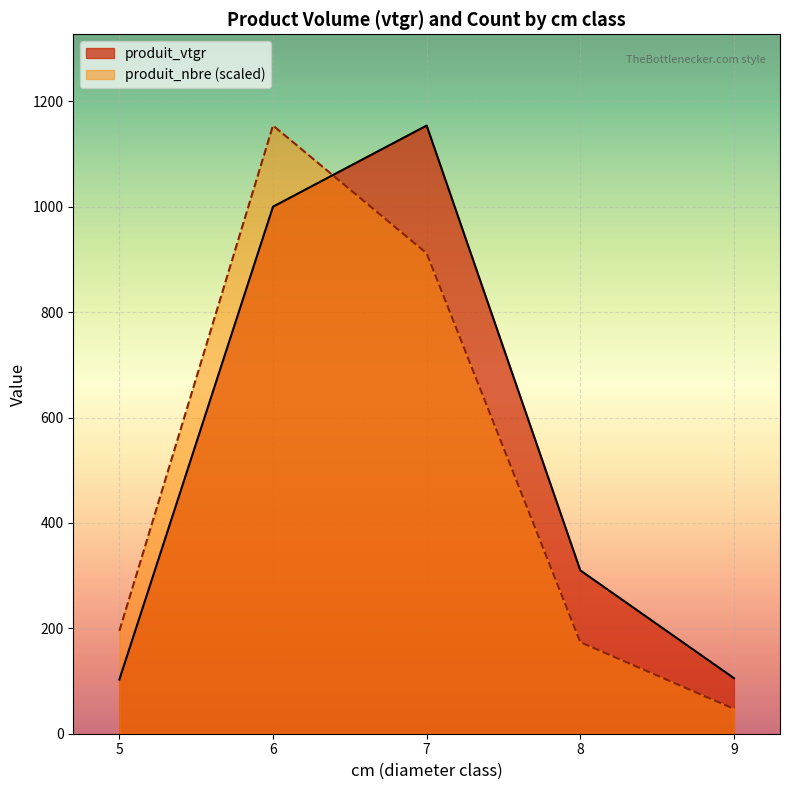

The value of produit_vtgr at 8 is 310.0. True or false?

True